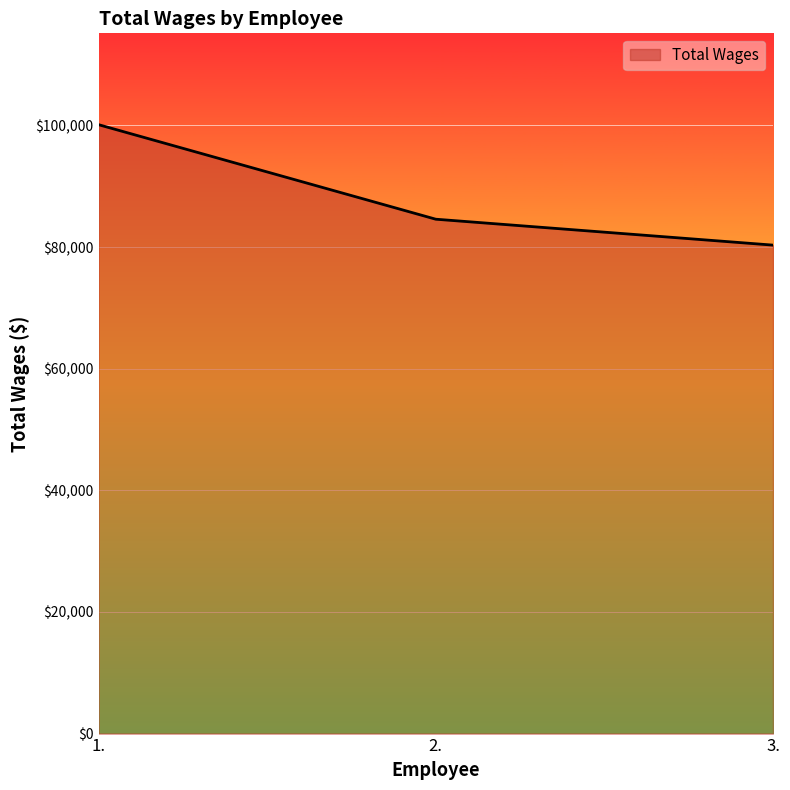

Does the chart have visible grid lines?

Yes